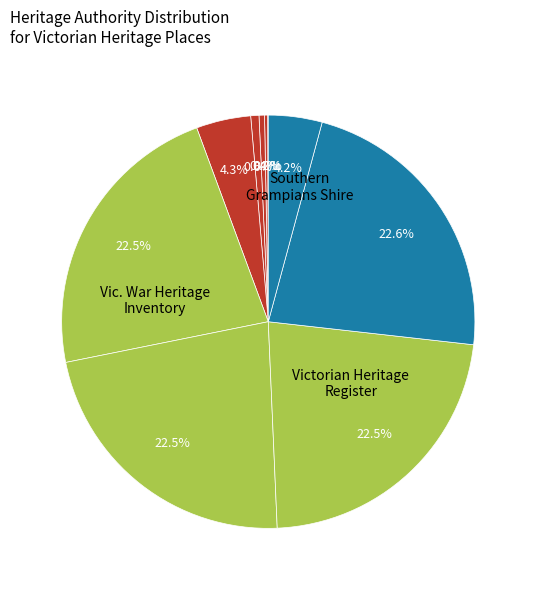

Which slice is the smallest?

DRILL HALL